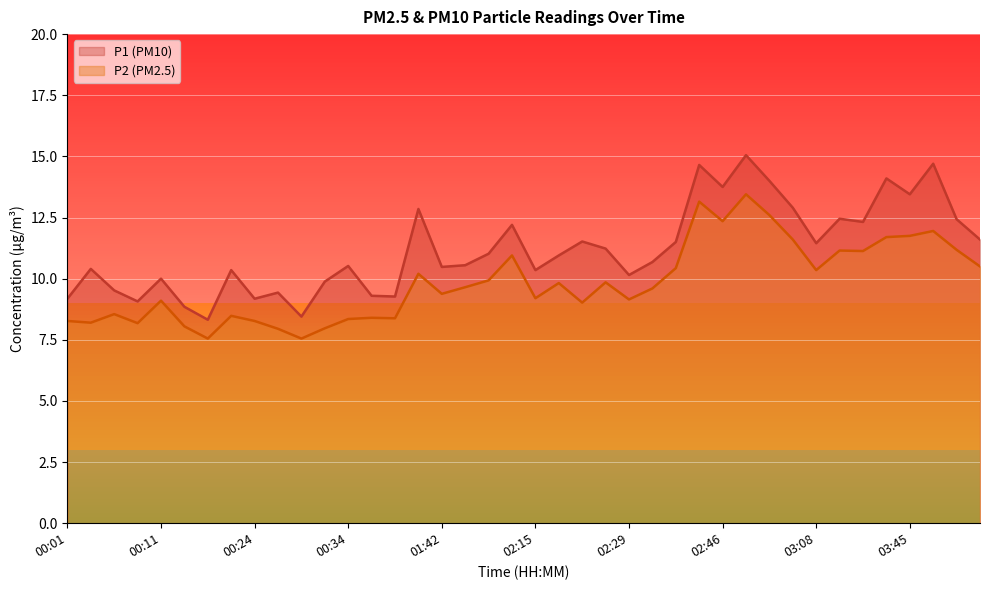

What position from the right is 03:48?

3